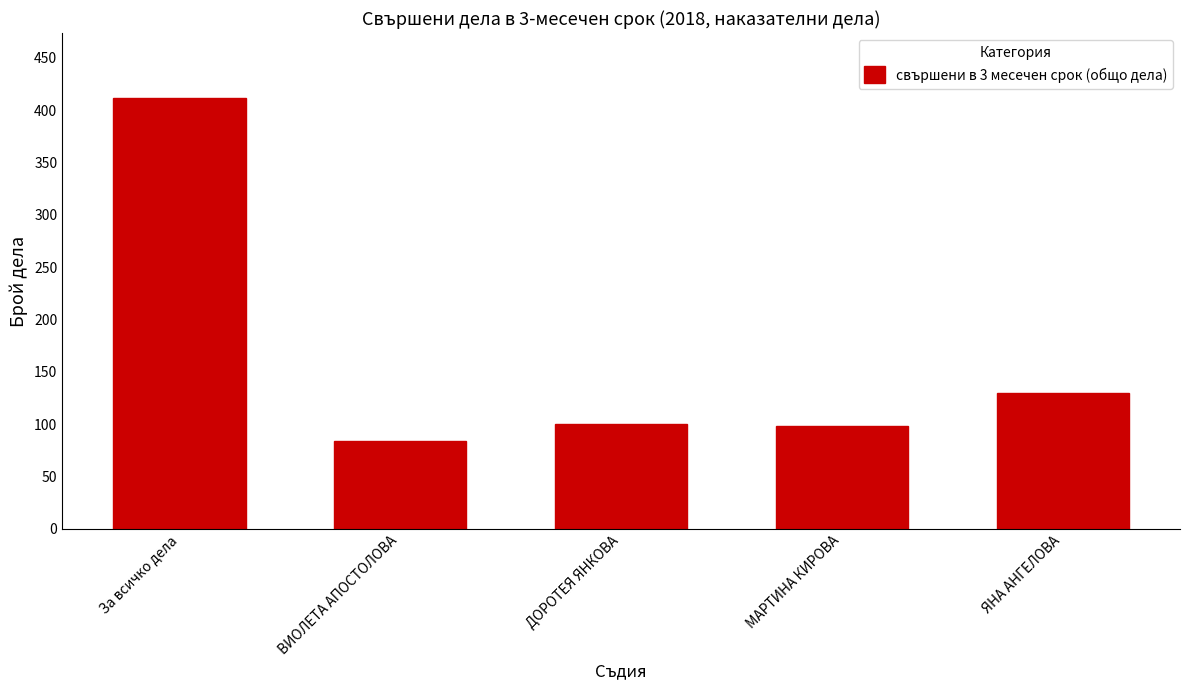

Reading left to right, list all the values displayed in this chart.

За всичко дела=412	ВИОЛЕТА АПОСТОЛОВА=84	ДОРОТЕЯ ЯНКОВА=100	МАРТИНА КИРОВА=98	ЯНА АНГЕЛОВА=130